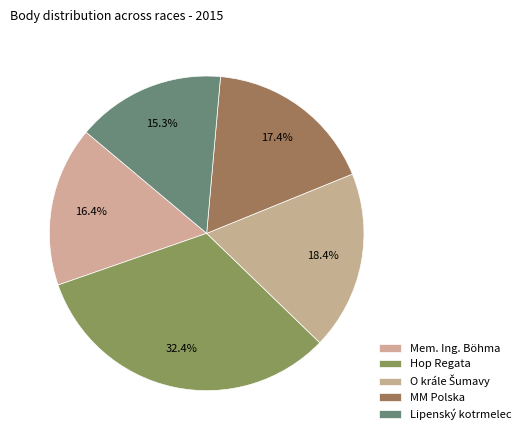

Count the number of slices in the pie.

5